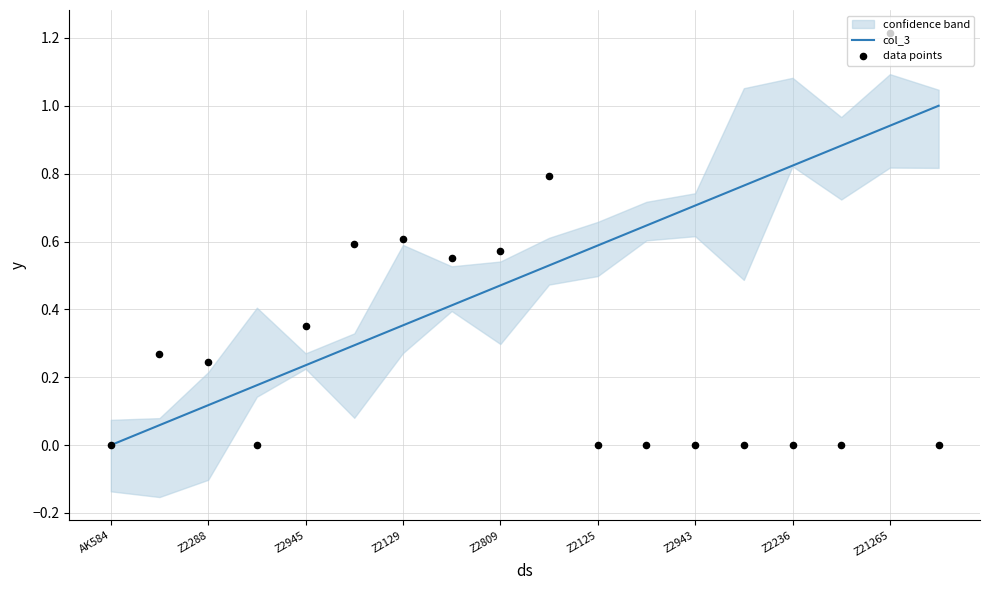

What is the highest value of the col_3 series?

1.0